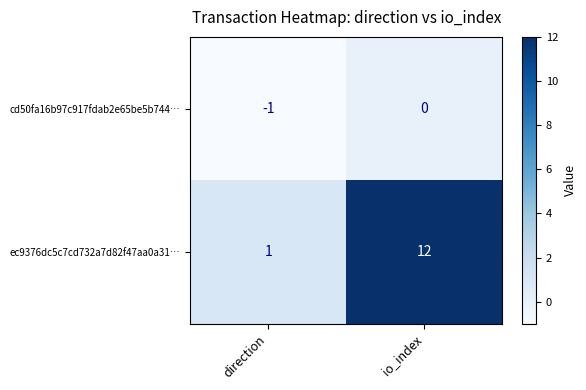

At which category is the sum across all series the highest?

io_index